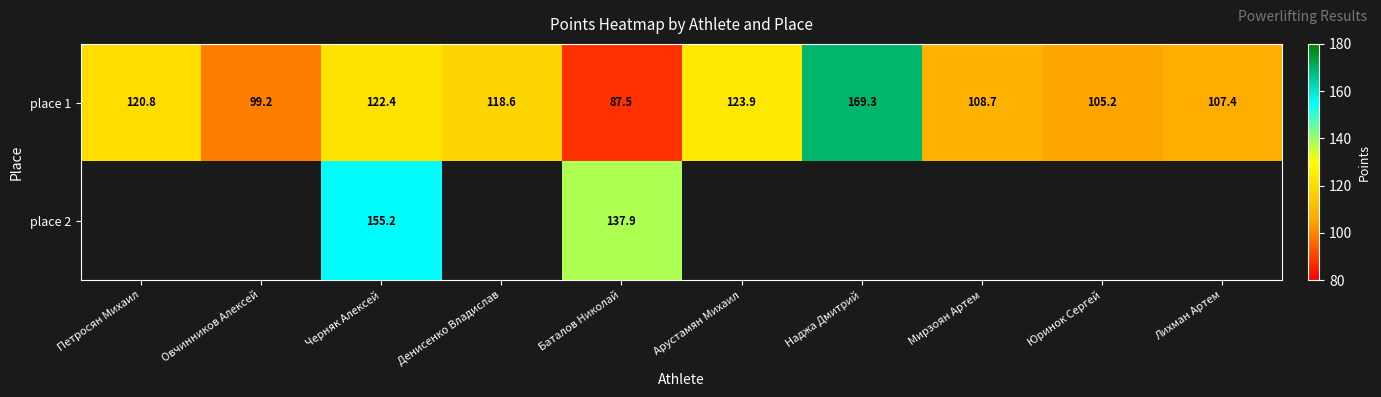

What is the difference between the second highest and minimum values in the place 1 series?

36.4